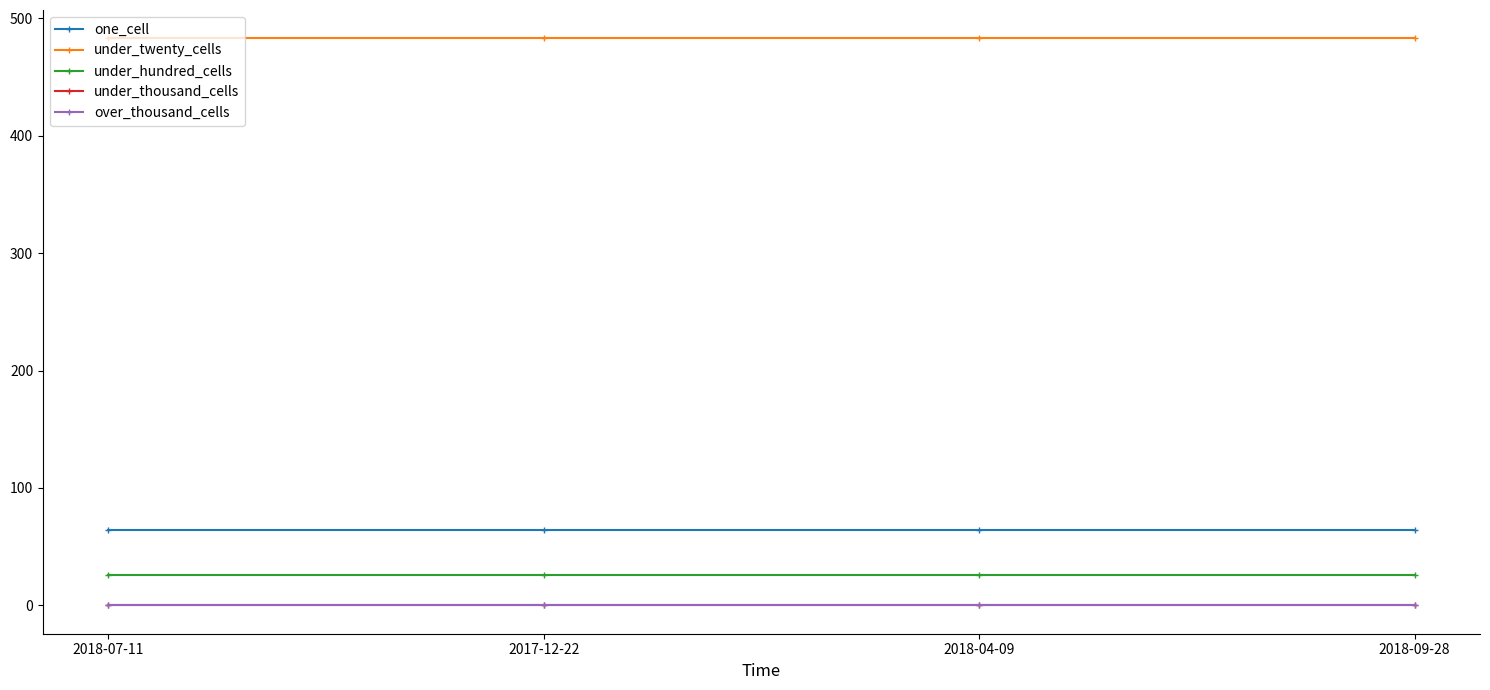

Between 2018-07-11 and 2018-09-28, which series saw the biggest shift?

one_cell